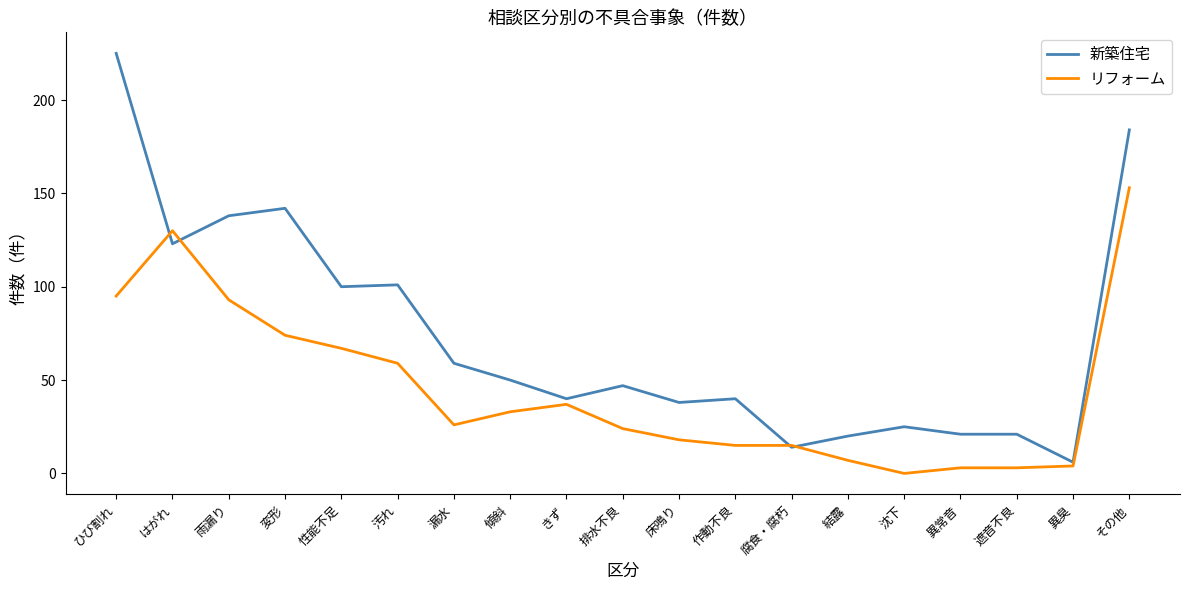

What is the spread (max minus min) of values at 結露?

13